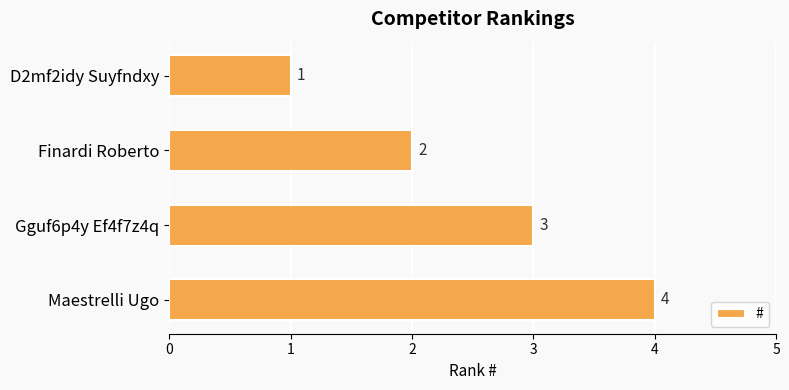

Rank the categories by value from highest to lowest.

Maestrelli Ugo, Gguf6p4y Ef4f7z4q, Finardi Roberto, D2mf2idy Suyfndxy